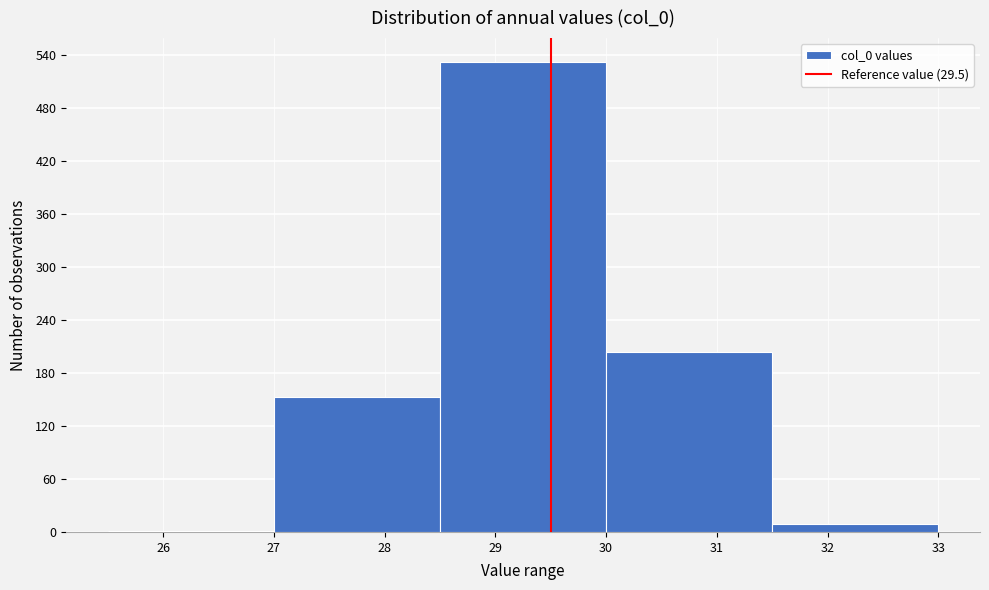

How tall is the bar that spans 30.0 to 31.5 on the x-axis? The values are not printed on the chart, so give them approximately, as read against the axis.

200